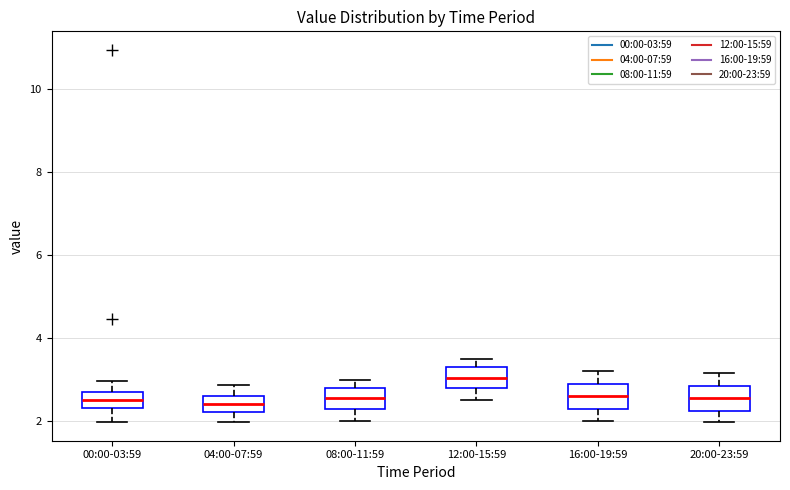

Reading left to right, transcribe this box plot: for each box, give where its median line is, the range the box spans, and where its two whiskers end, as read against the y-axis. The values are not printed on the chart, so give them approximately, as read against the axis.

00:00-03:59: median 2.6, box 2.4 to 2.8, whiskers 2.0 to 3.0
04:00-07:59: median 2.4, box 2.2 to 2.6, whiskers 2.0 to 2.8
08:00-11:59: median 2.6, box 2.4 to 2.8, whiskers 2.0 to 3.0
12:00-15:59: median 3.0, box 2.8 to 3.4, whiskers 2.6 to 3.6
16:00-19:59: median 2.6, box 2.4 to 3.0, whiskers 2.0 to 3.2
20:00-23:59: median 2.6, box 2.2 to 2.8, whiskers 2.0 to 3.2